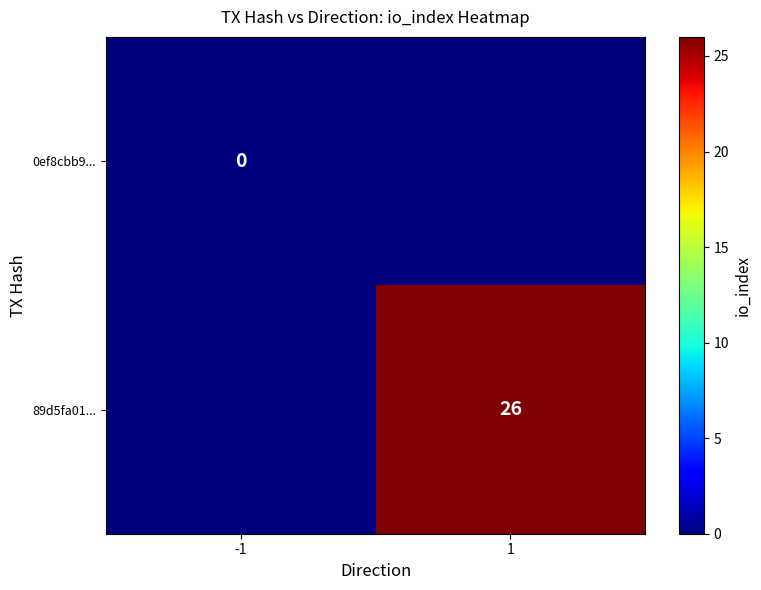

The value of 89d5fa01... at 1 is 26. True or false?

True